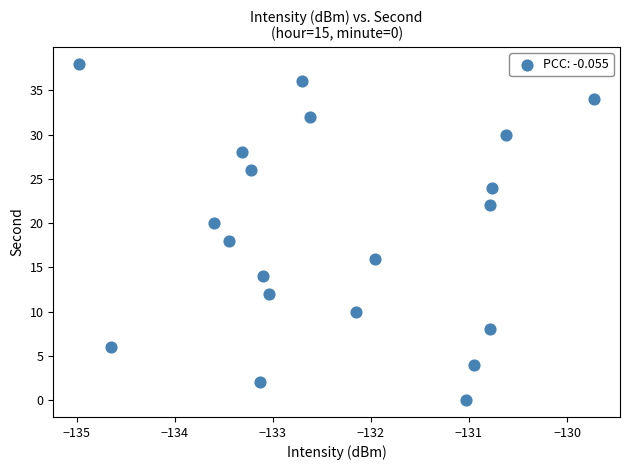

What is the range of Y values (max minus min)?

38